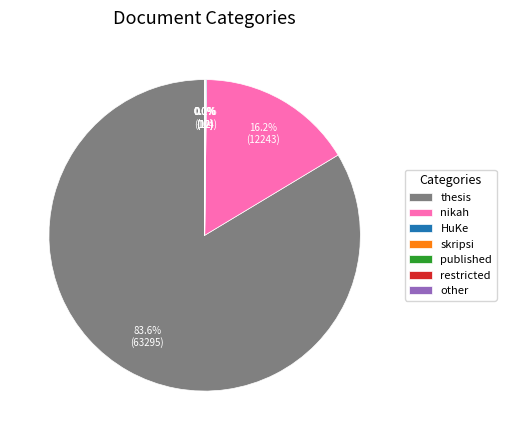

The nikah slice represents 8% of the pie. True or false?

False